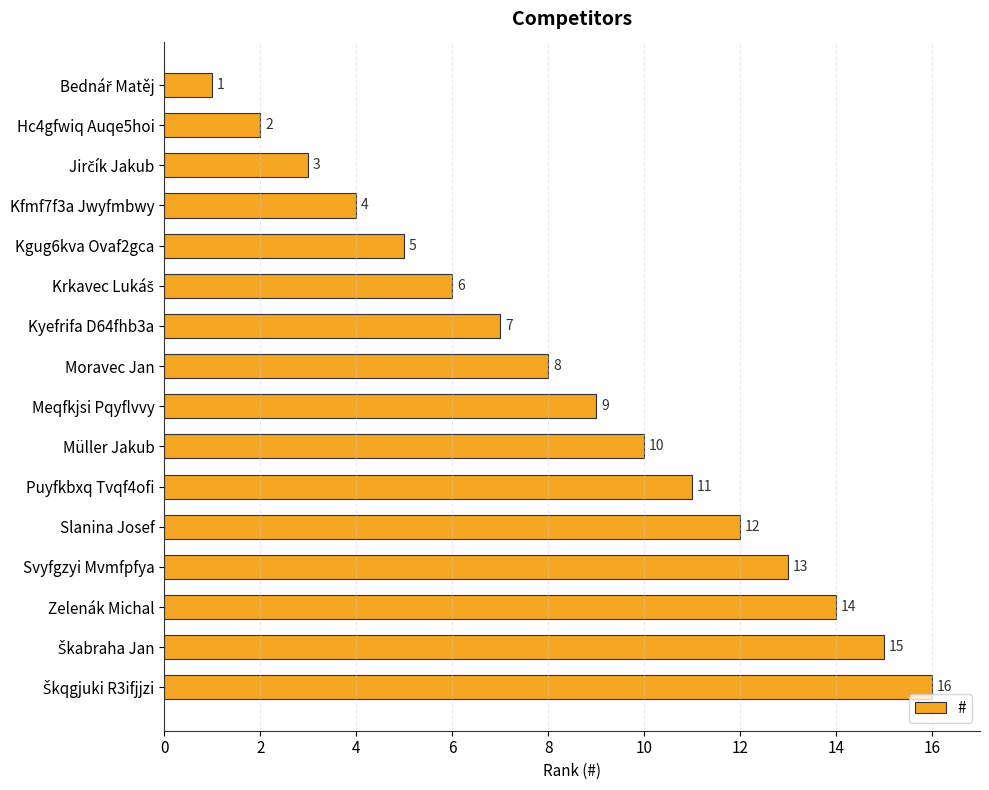

What is the maximum value shown in the chart?

16